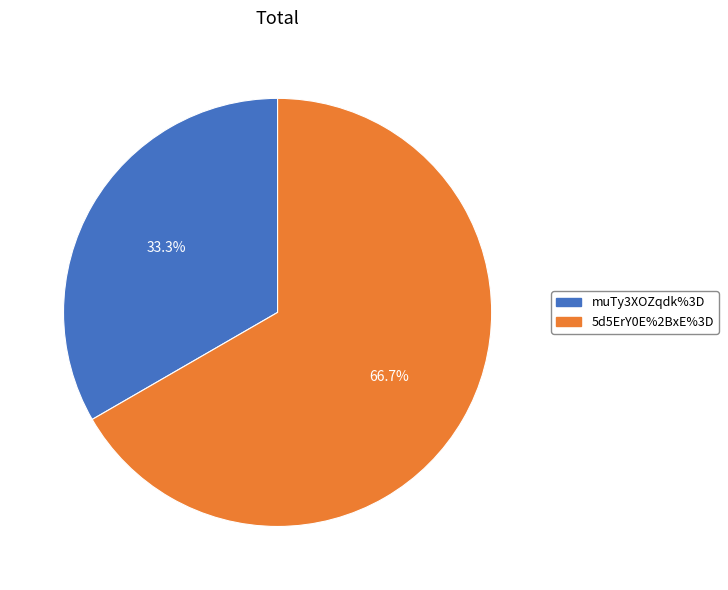

What is the largest slice in the pie chart?

5d5ErY0E%2BxE%3D